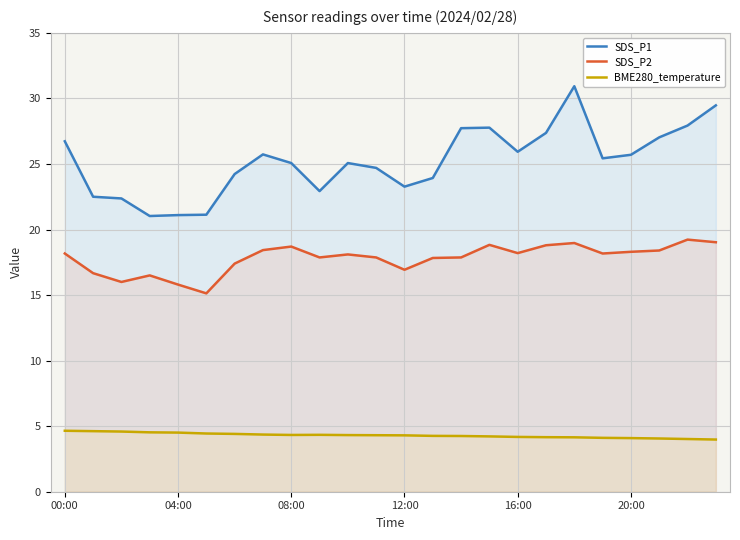

List the series in order of their peak value, lowest first.

BME280_temperature, SDS_P2, SDS_P1